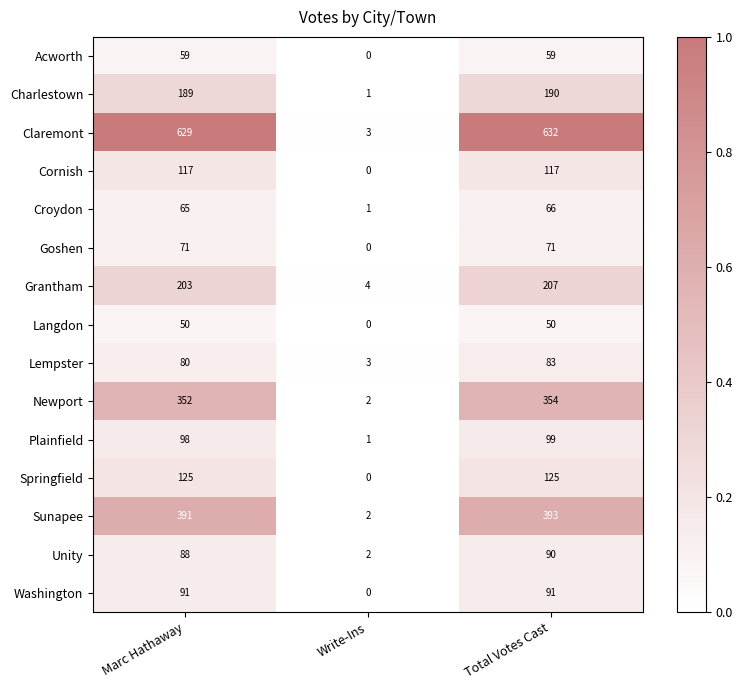

True or false: Sunapee has a value of 2 at Write-Ins.

True